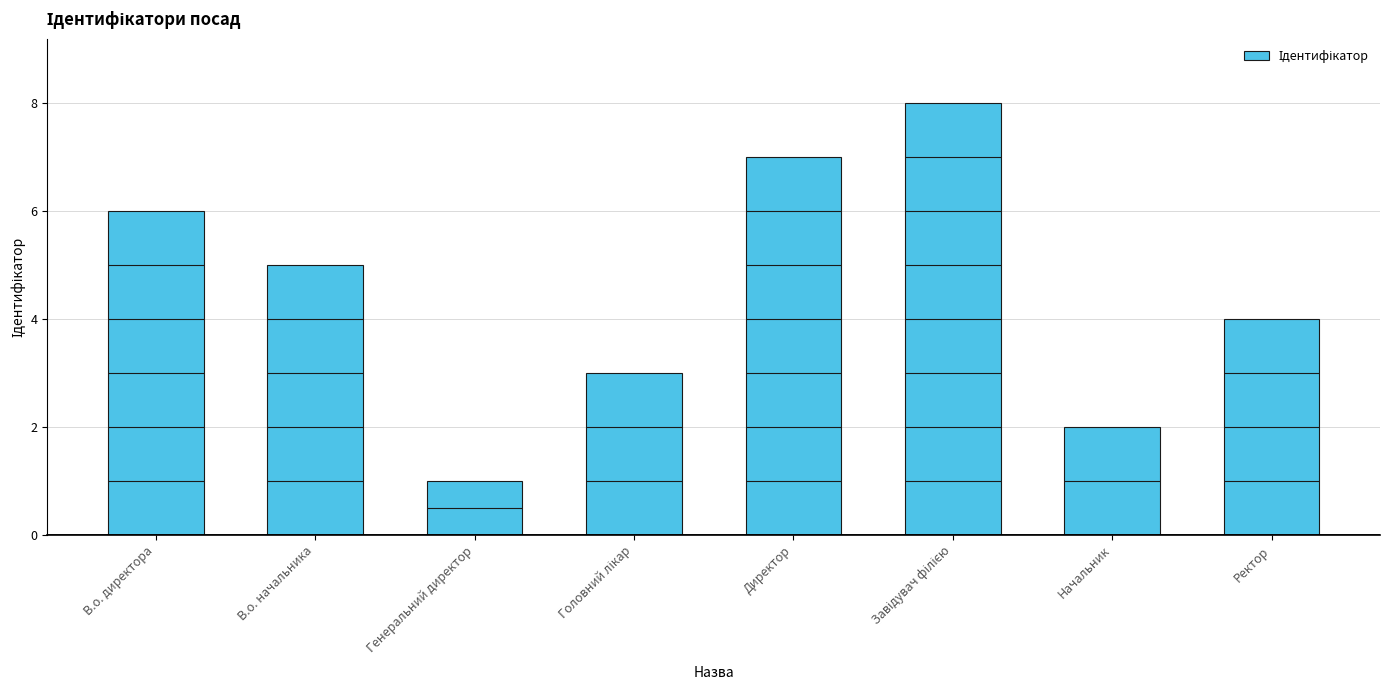

Reading left to right, what are all the values shown in this chart?

6	5	1	3	7	8	2	4